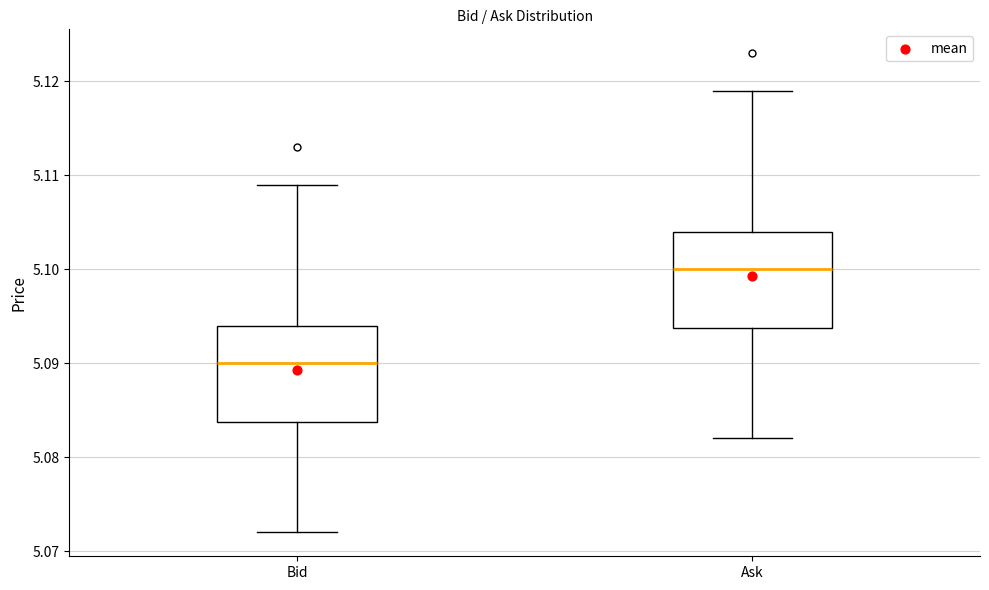

Reading left to right, transcribe this box plot: for each box, give where its median line is, the range the box spans, and where its two whiskers end, as read against the y-axis. The values are not printed on the chart, so give them approximately, as read against the axis.

Bid: median 5.090, box 5.084 to 5.094, whiskers 5.072 to 5.109
Ask: median 5.100, box 5.094 to 5.104, whiskers 5.082 to 5.119